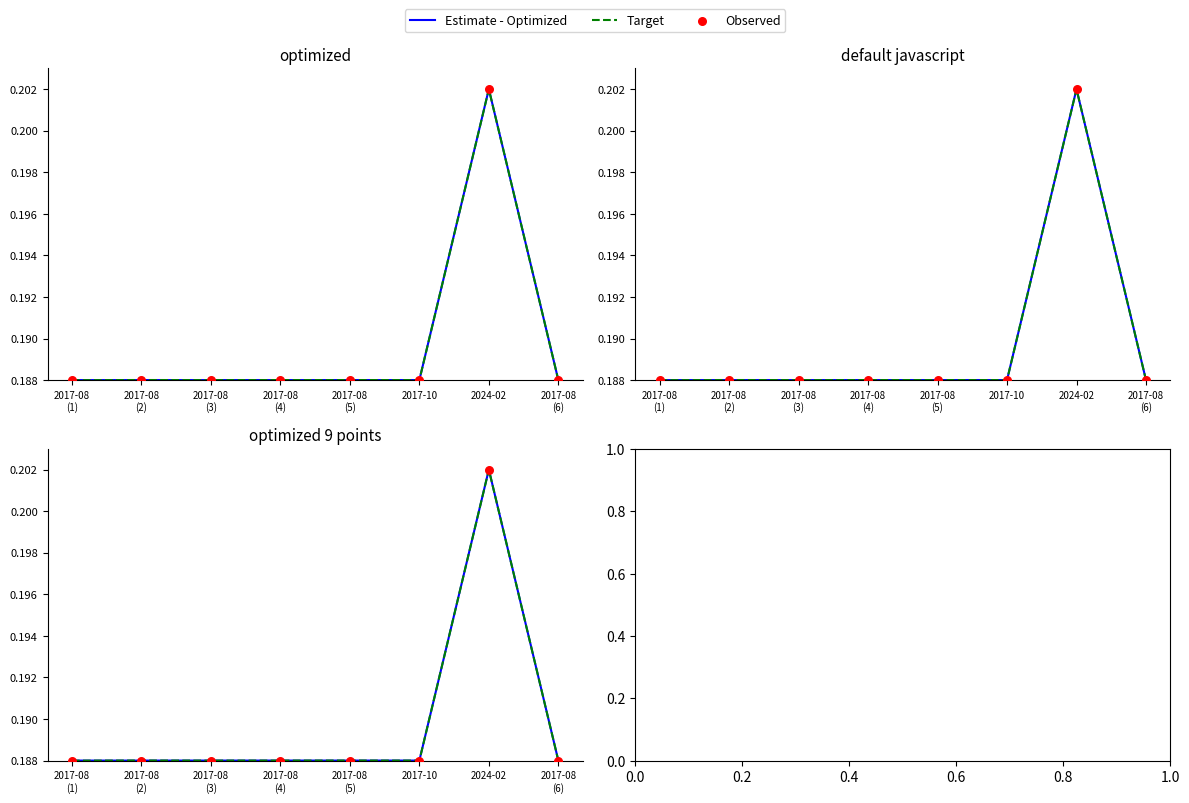

Which series reaches the minimum Y coordinate?

Target